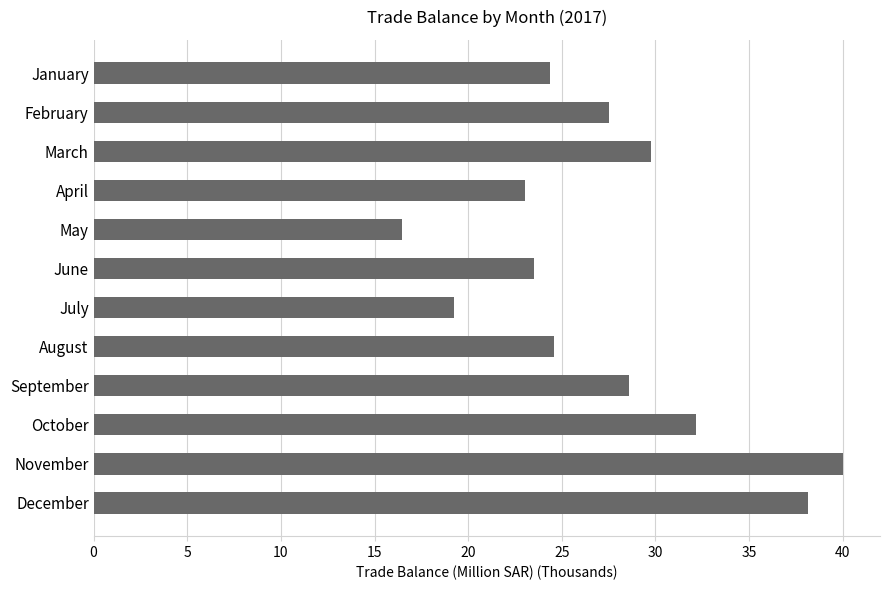

What is the value of the 10th bar from the top?

32.2